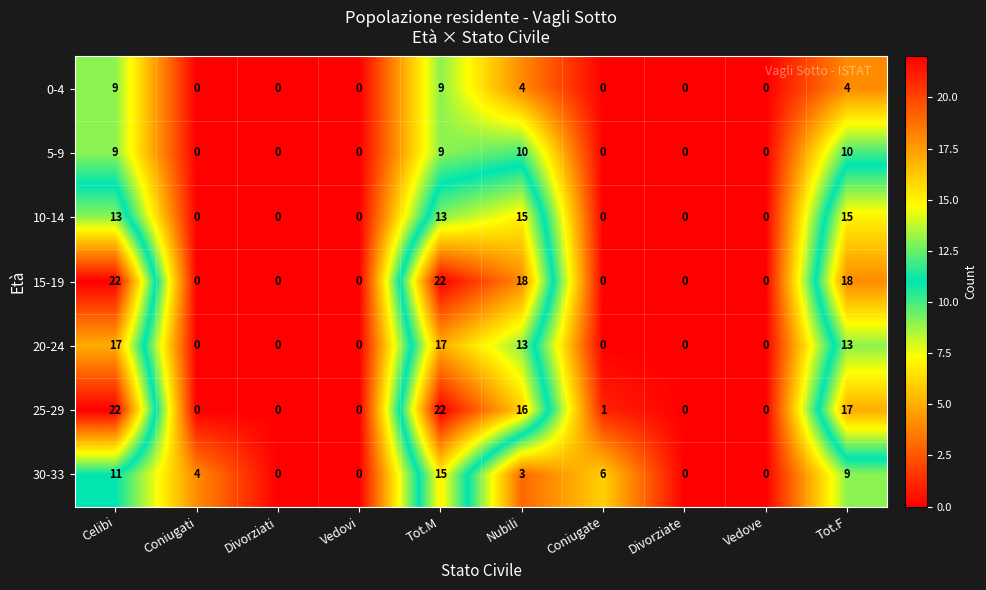

Is the value of 5-9 at Nubili greater than the value of 20-24 at Vedove?

Yes